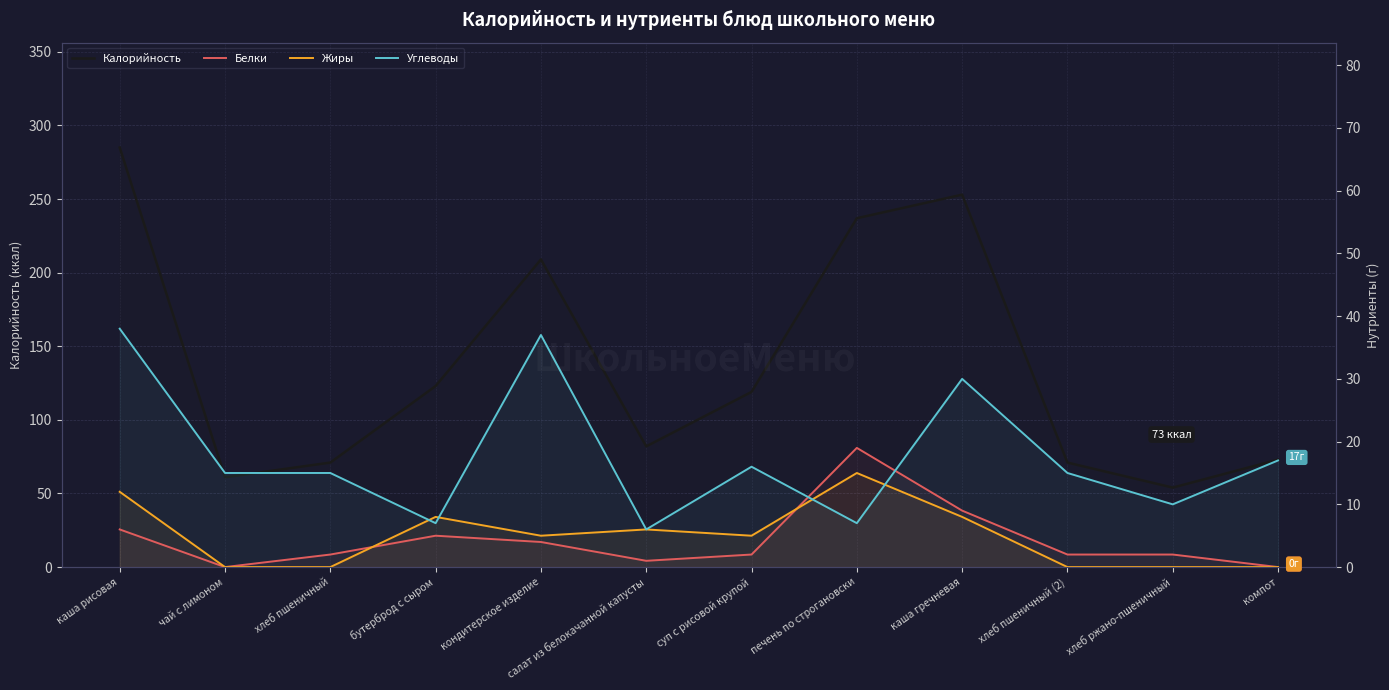

Reading left to right, transcribe all the data shown in this chart.

Калорийность: каша рисовая=285	чай с лимоном=61	хлеб пшеничный=71	бутерброд с сыром=123	кондитерское изделие=209	салат из белокачанной капусты=82	суп с рисовой крупой=119	печень по строгановски=237	каша гречневая=253	хлеб пшеничный (2)=71	хлеб ржано-пшеничный=54	компот=73
Белки: каша рисовая=6	чай с лимоном=0	хлеб пшеничный=2	бутерброд с сыром=5	кондитерское изделие=4	салат из белокачанной капусты=1	суп с рисовой крупой=2	печень по строгановски=19	каша гречневая=9	хлеб пшеничный (2)=2	хлеб ржано-пшеничный=2	компот=0
Жиры: каша рисовая=12	чай с лимоном=0	хлеб пшеничный=0	бутерброд с сыром=8	кондитерское изделие=5	салат из белокачанной капусты=6	суп с рисовой крупой=5	печень по строгановски=15	каша гречневая=8	хлеб пшеничный (2)=0	хлеб ржано-пшеничный=0	компот=0
Углеводы: каша рисовая=38	чай с лимоном=15	хлеб пшеничный=15	бутерброд с сыром=7	кондитерское изделие=37	салат из белокачанной капусты=6	суп с рисовой крупой=16	печень по строгановски=7	каша гречневая=30	хлеб пшеничный (2)=15	хлеб ржано-пшеничный=10	компот=17